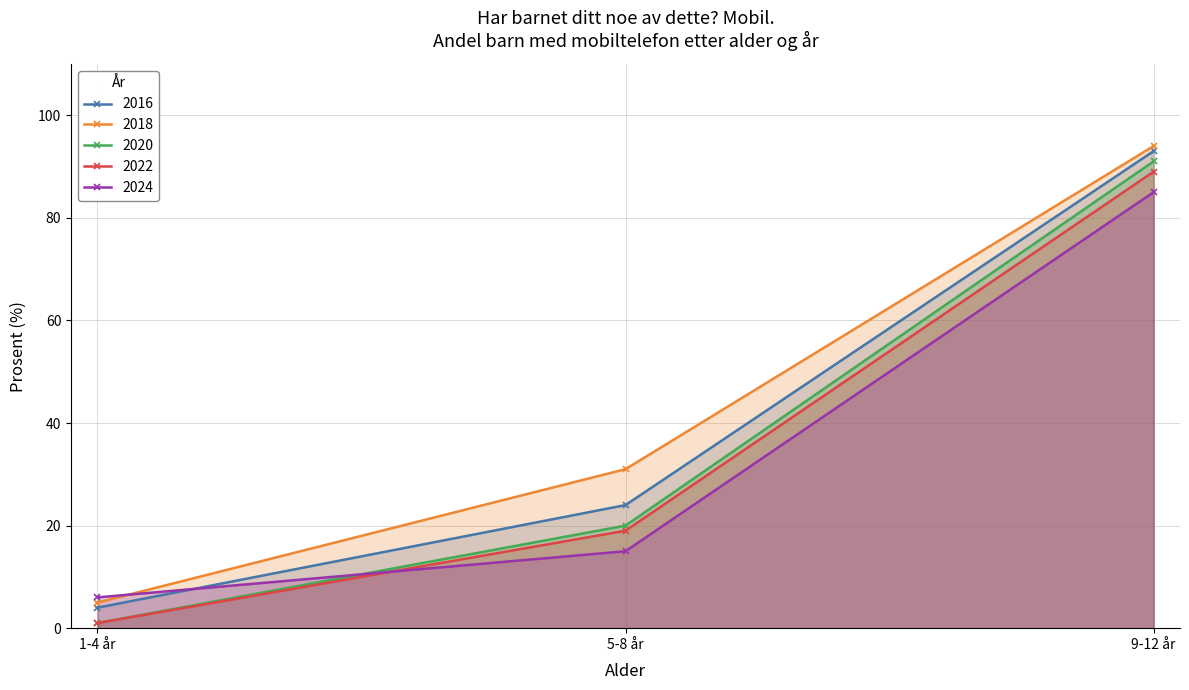

True or false: 2022 has a value of 1 at 1-4 år.

True